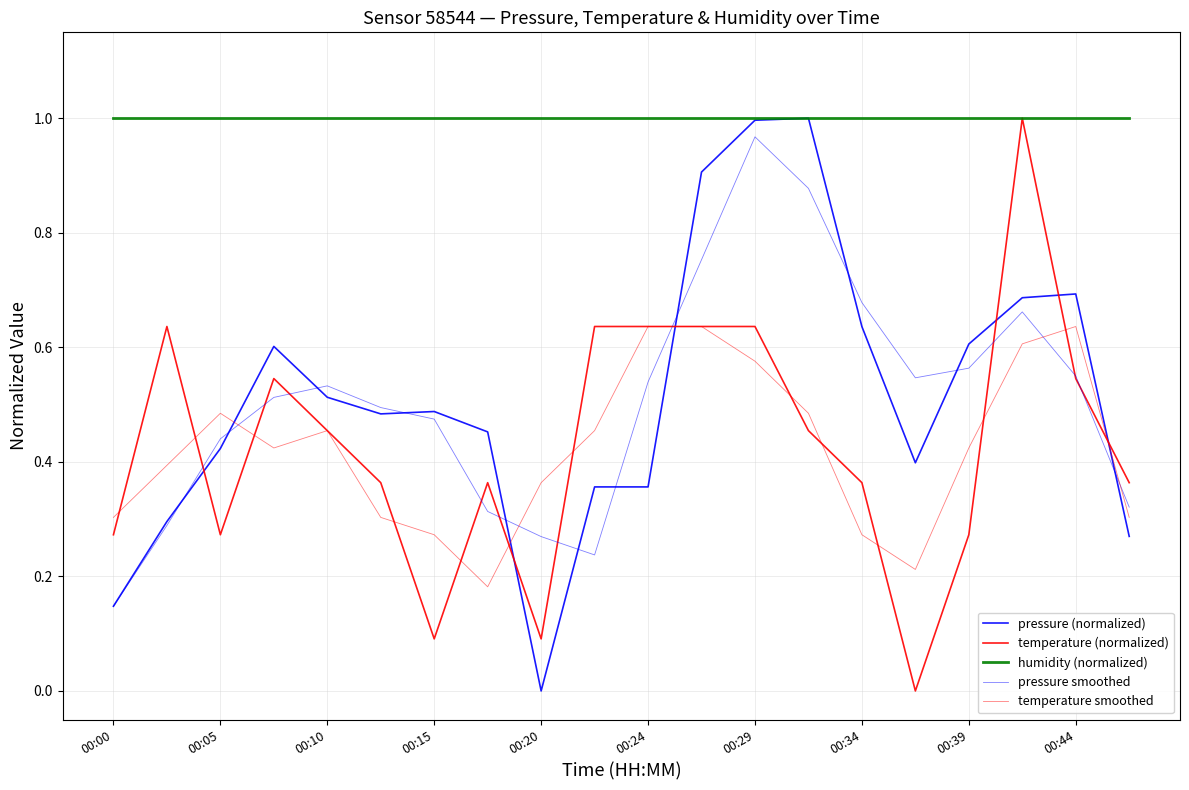

Count the temperature smoothed values in the range 0 to 1.

20